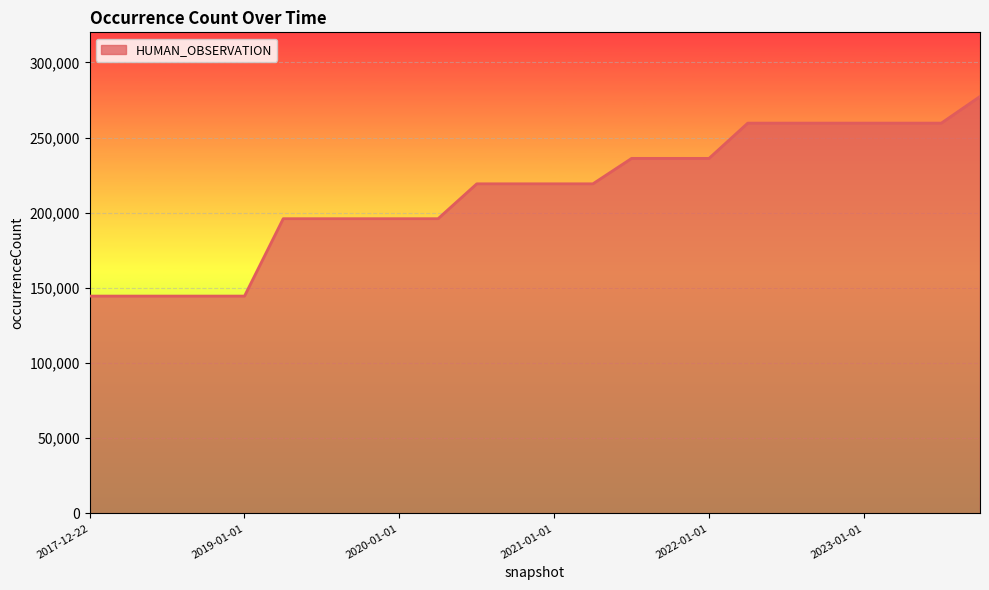

What is the greatest value displayed?

277336